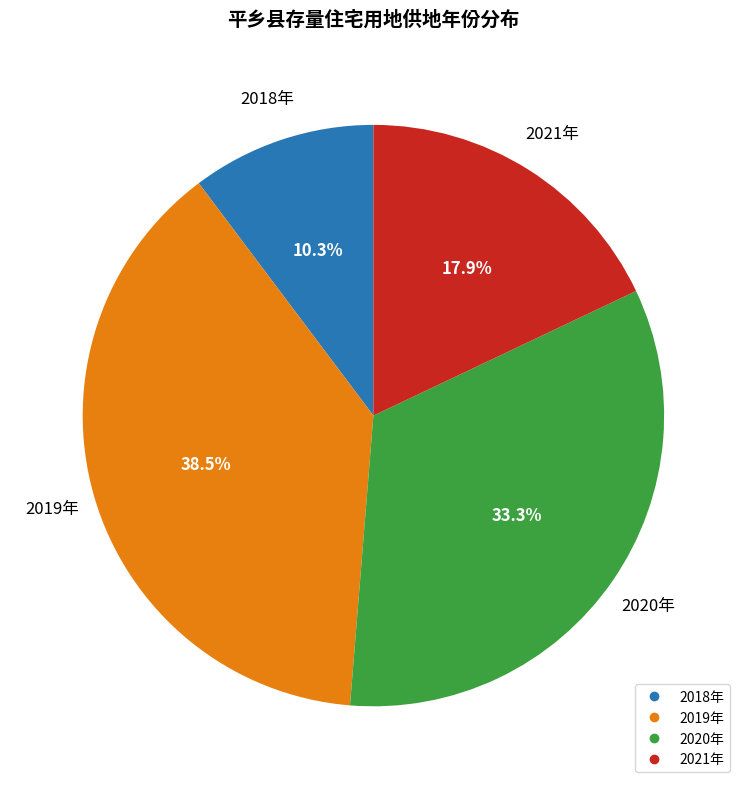

Is there any slice that represents more than half of the pie?

No